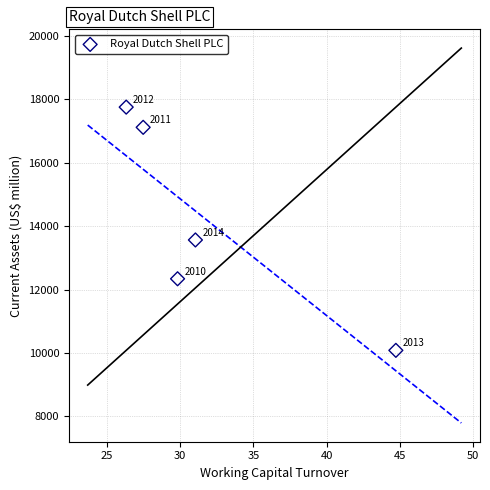

What Y value in the scatter plot is closest to 13920?

13566